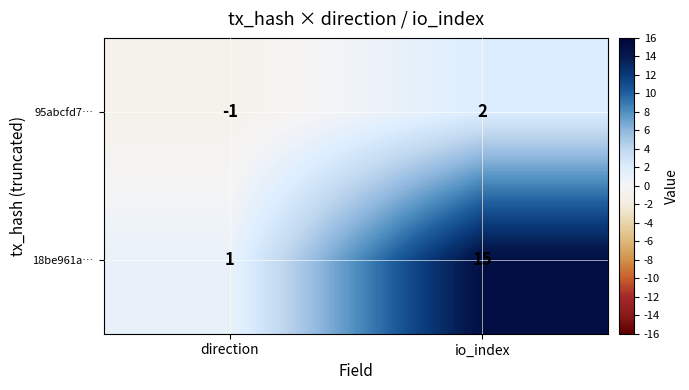

What is the difference between the maximum and minimum values in the 18be961a… series?

14